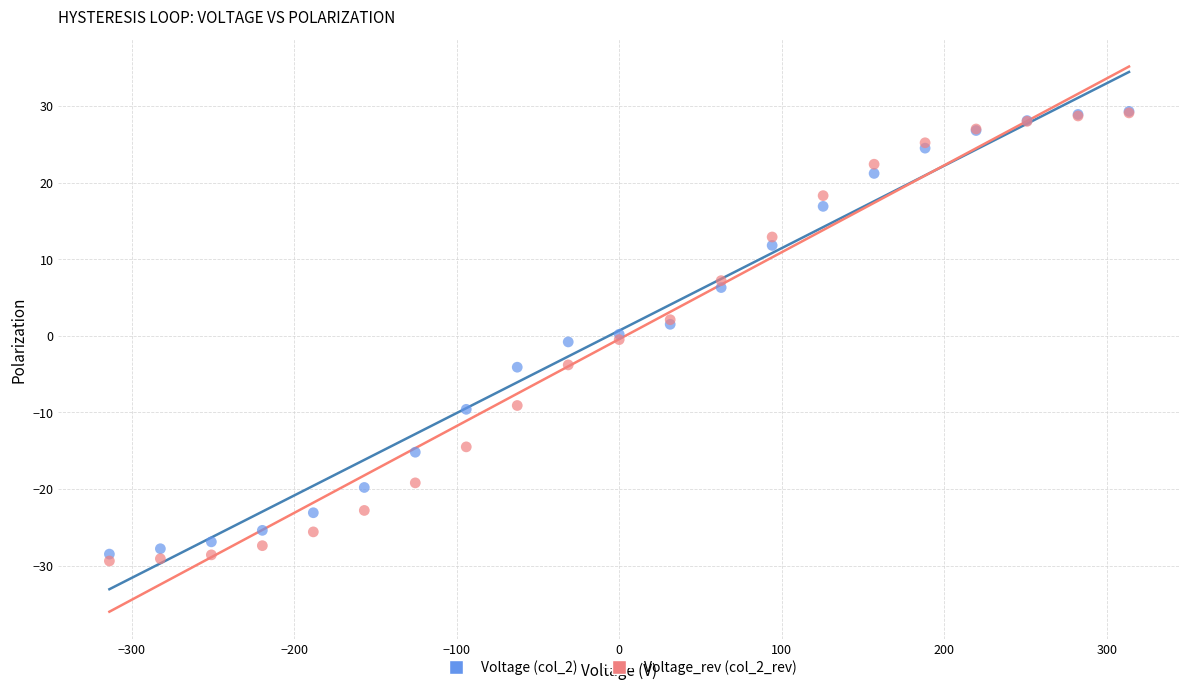

What are all the series names shown in the legend?

Voltage (col_2), Voltage_rev (col_2_rev)